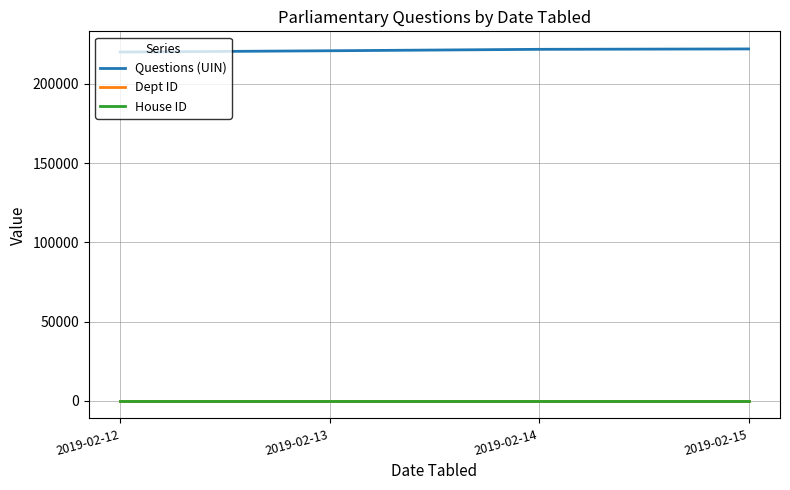

Is the value of Questions (UIN) at 2019-02-14 greater than the value of Dept ID at 2019-02-12?

Yes